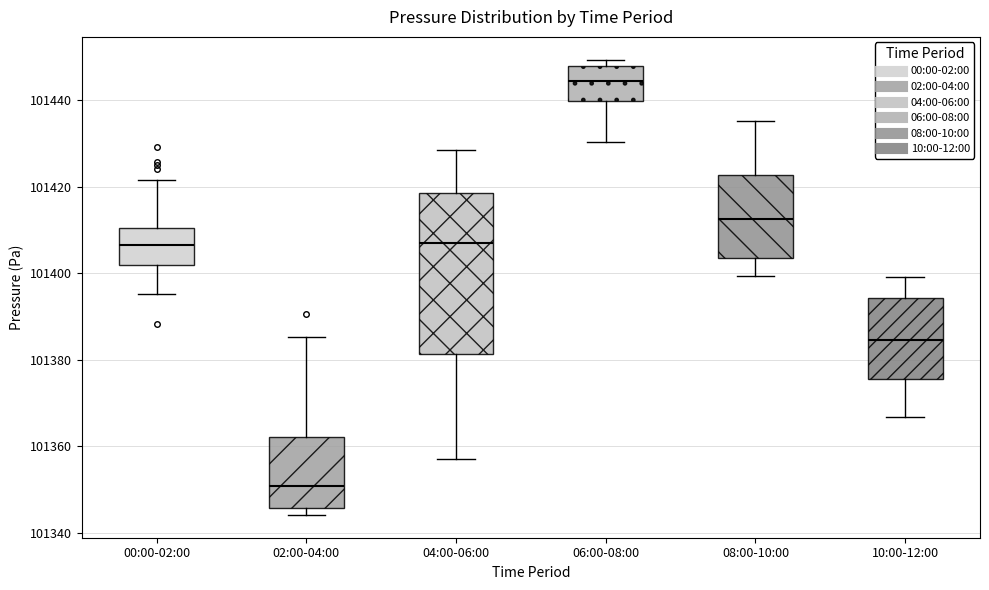

Where is the lower edge of the box for 00:00-02:00 on the y-axis? The values are not printed on the chart, so give them approximately, as read against the axis.

101402